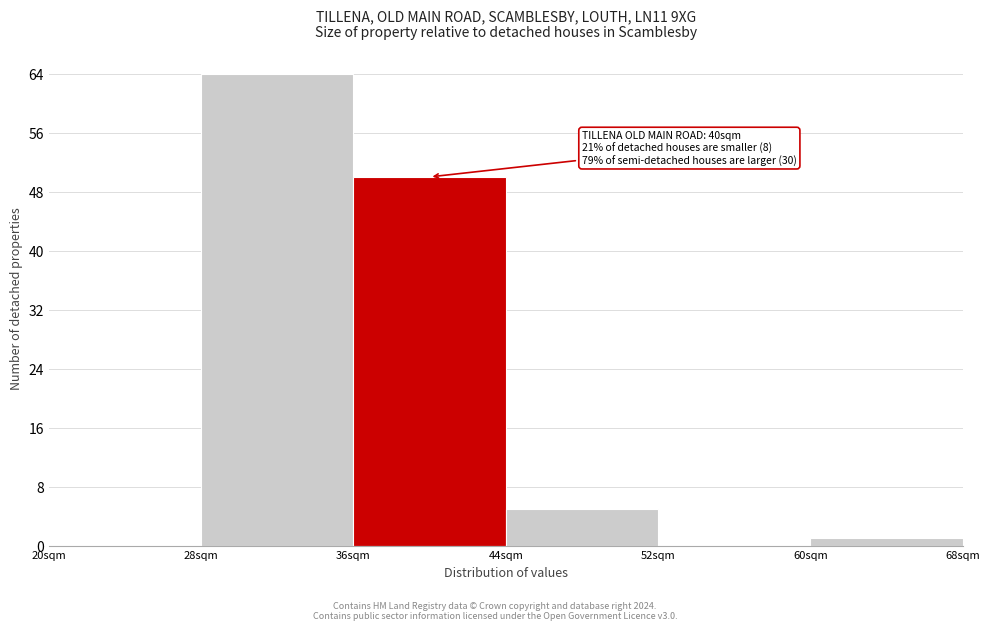

Which range on the x-axis has the tallest bar?

28 to 36